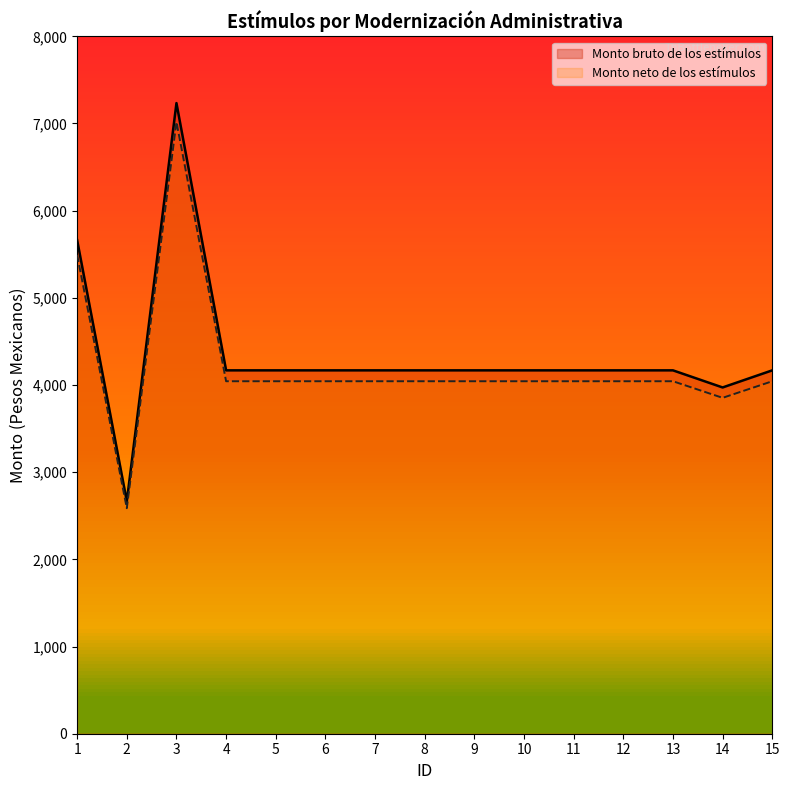

Reading right to left, transcribe all the data shown in this chart.

Monto bruto de los estímulos: 15=4168.2	14=3972.0	13=4168.2	12=4168.2	11=4168.2	10=4168.2	9=4168.2	8=4168.2	7=4168.2	6=4168.2	5=4168.2	4=4168.2	3=7234.0	2=2666.8	1=5661.4
Monto neto de los estímulos: 15=4043.2	14=3852.8	13=4043.2	12=4043.2	11=4043.2	10=4043.2	9=4043.2	8=4043.2	7=4043.2	6=4043.2	5=4043.2	4=4043.2	3=7017.0	2=2586.8	1=5491.6